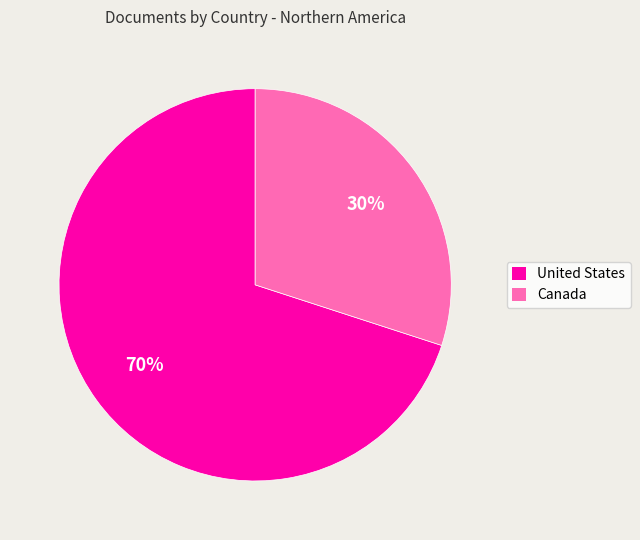

Between United States and Canada, which is larger?

United States